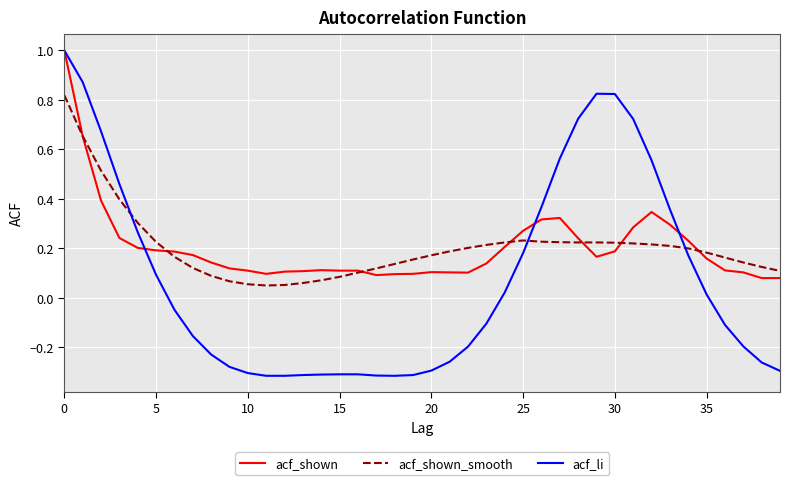

Which series has the largest range (max minus min)?

acf_li